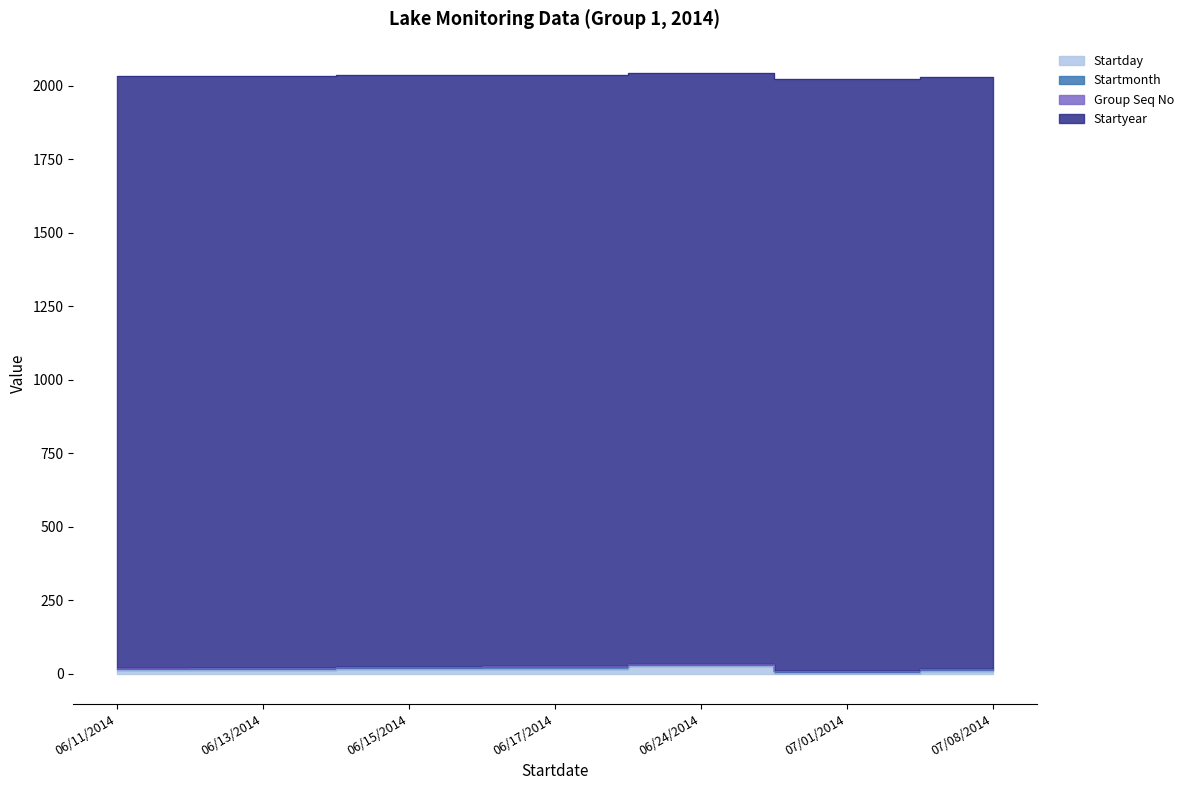

What is the label of the 6th point from the right?

06/13/2014